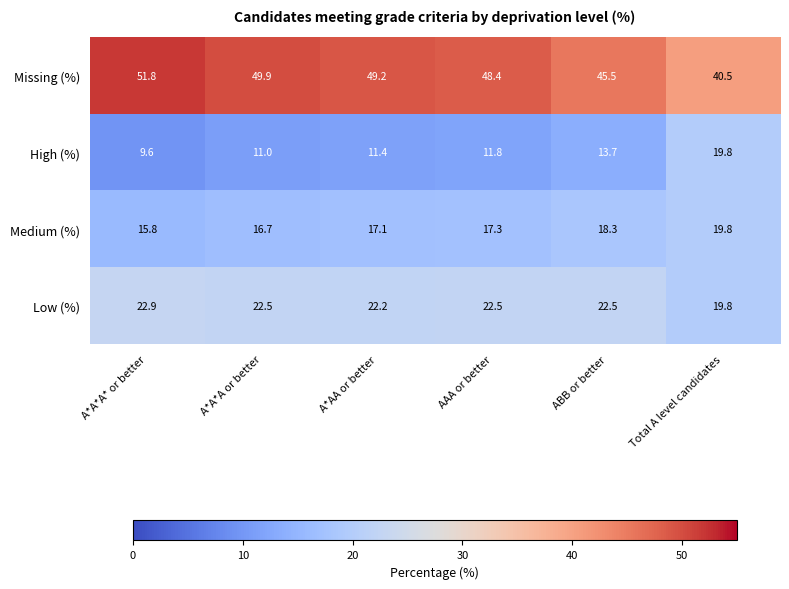

Rank the series at AAA or better from lowest to highest value.

High (%), Medium (%), Low (%), Missing (%)